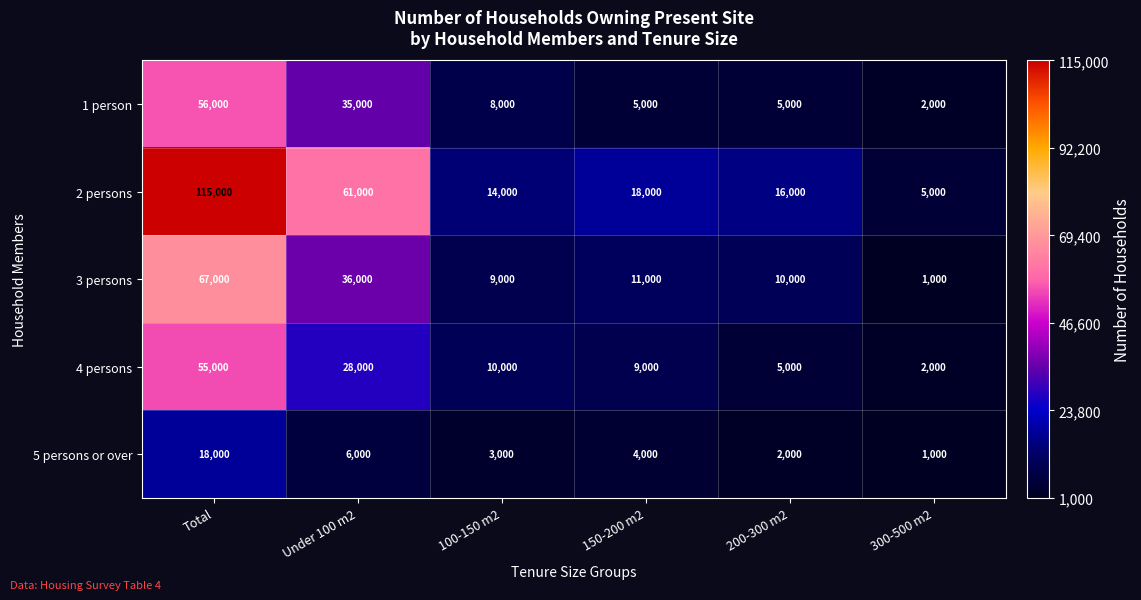

The 4 persons series shows 5000 at 200-300 m2. True or false?

True